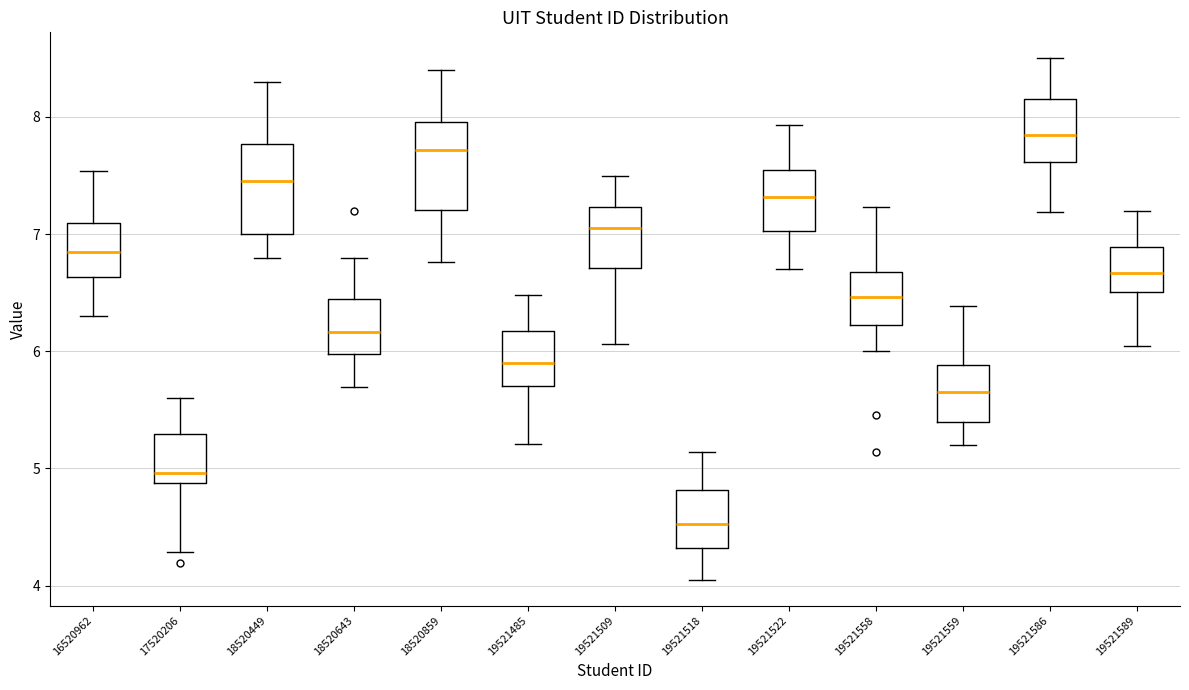

Reading left to right, read every box against the y-axis: the position of its median line, the range the box covers, and the ends of its whiskers. The values are not printed on the chart, so give them approximately, as read against the axis.

16520962: median 6.9, box 6.6 to 7.1, whiskers 6.3 to 7.5
17520206: median 5.0, box 4.9 to 5.3, whiskers 4.3 to 5.6
18520449: median 7.5, box 7.0 to 7.8, whiskers 6.8 to 8.3
18520643: median 6.2, box 6.0 to 6.4, whiskers 5.7 to 6.8
18520859: median 7.7, box 7.2 to 8.0, whiskers 6.8 to 8.4
19521485: median 5.9, box 5.7 to 6.2, whiskers 5.2 to 6.5
19521509: median 7.1, box 6.7 to 7.2, whiskers 6.1 to 7.5
19521518: median 4.5, box 4.3 to 4.8, whiskers 4.1 to 5.1
19521522: median 7.3, box 7.0 to 7.5, whiskers 6.7 to 7.9
19521558: median 6.5, box 6.2 to 6.7, whiskers 6.0 to 7.2
19521559: median 5.7, box 5.4 to 5.9, whiskers 5.2 to 6.4
19521586: median 7.9, box 7.6 to 8.2, whiskers 7.2 to 8.5
19521589: median 6.7, box 6.5 to 6.9, whiskers 6.0 to 7.2